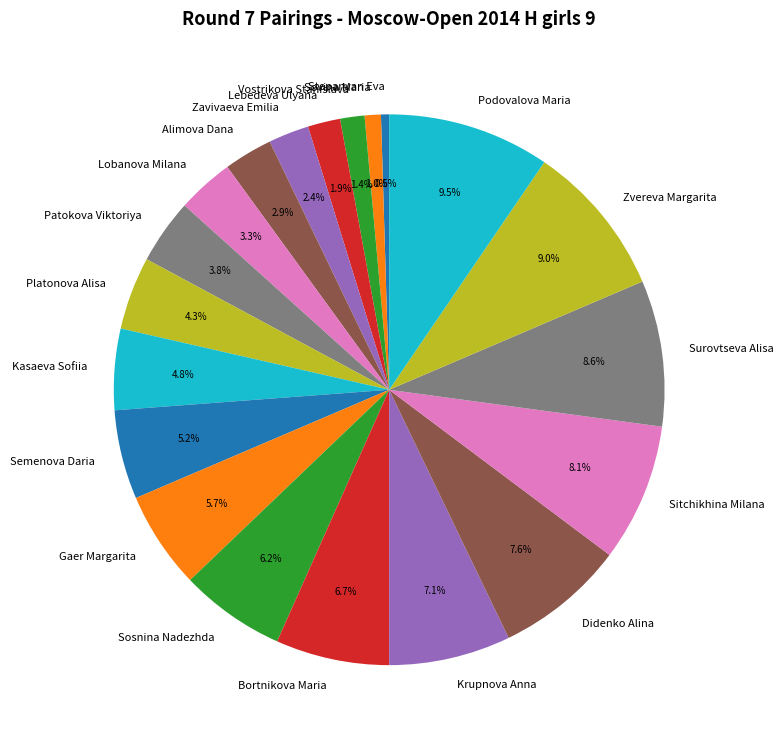

Does Gaer Margarita account for over 50% of the chart?

No